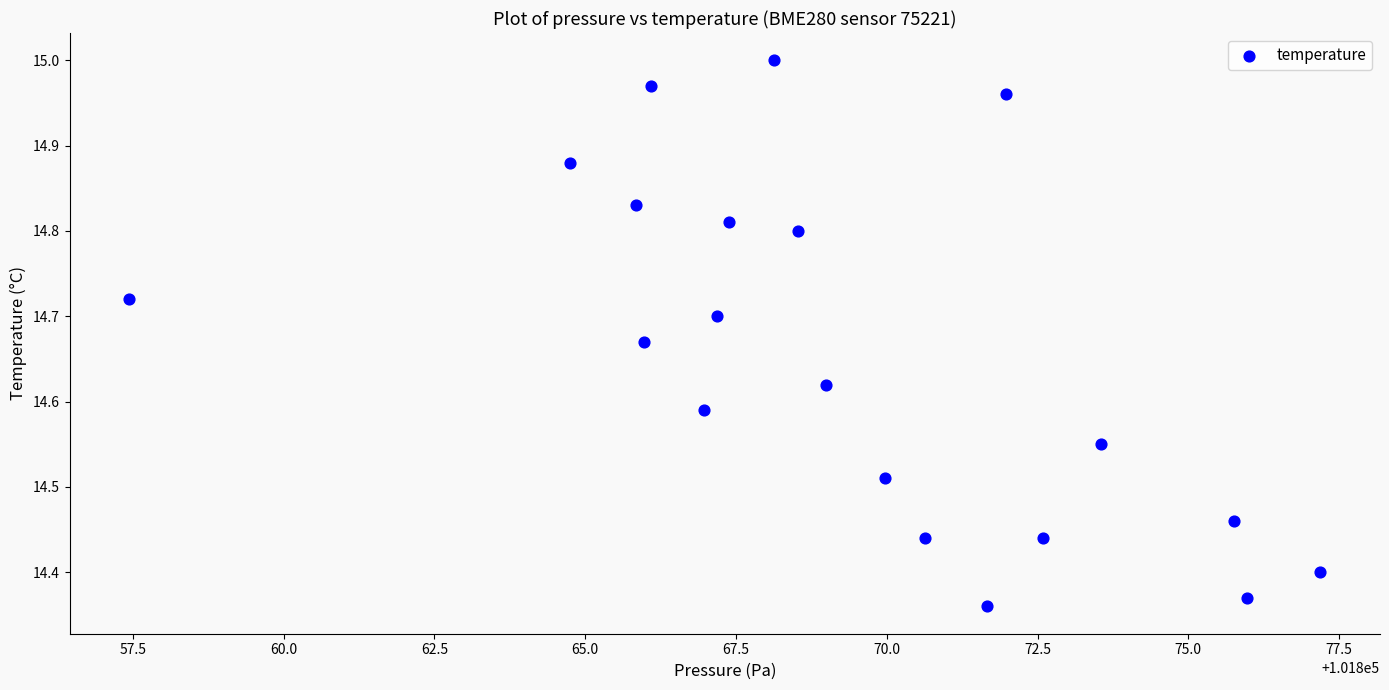

What is the range of X values (max minus min)?

19.8